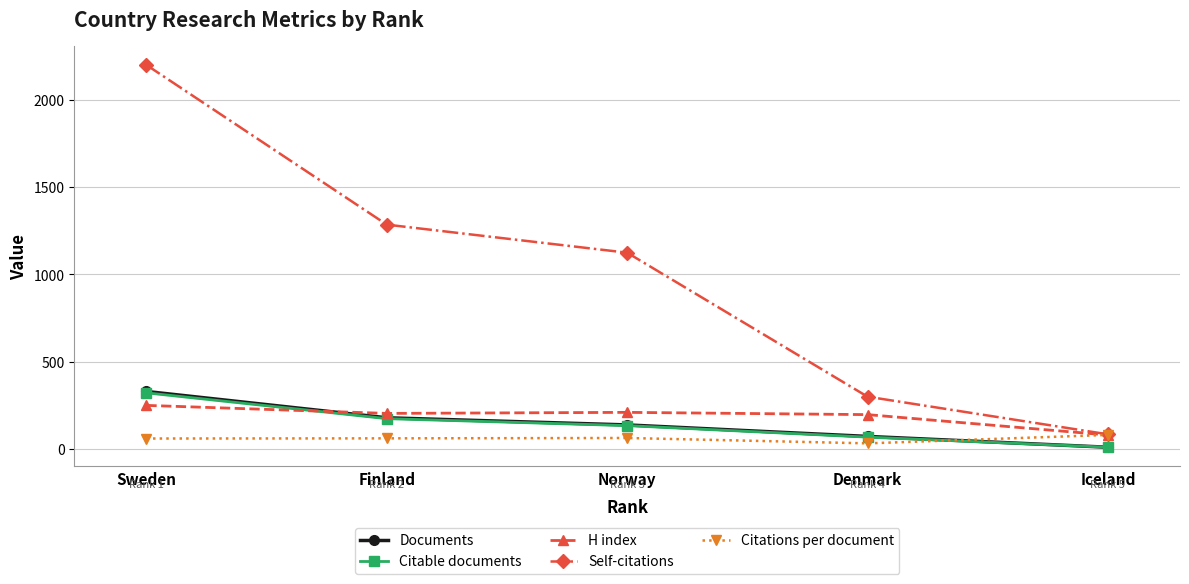

What is the value of the Self-citations point at the 4th from the left?

299.0